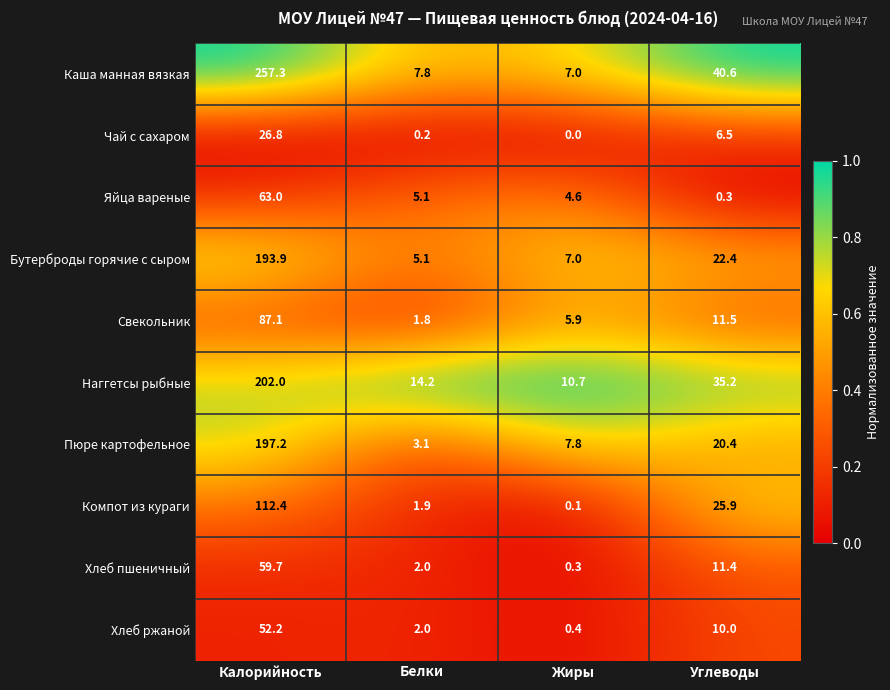

Rank the series at Углеводы from lowest to highest value.

Яйца вареные, Чай с сахаром, Хлеб ржаной, Хлеб пшеничный, Свекольник, Пюре картофельное, Бутерброды горячие с сыром, Компот из кураги, Наггетсы рыбные, Каша манная вязкая